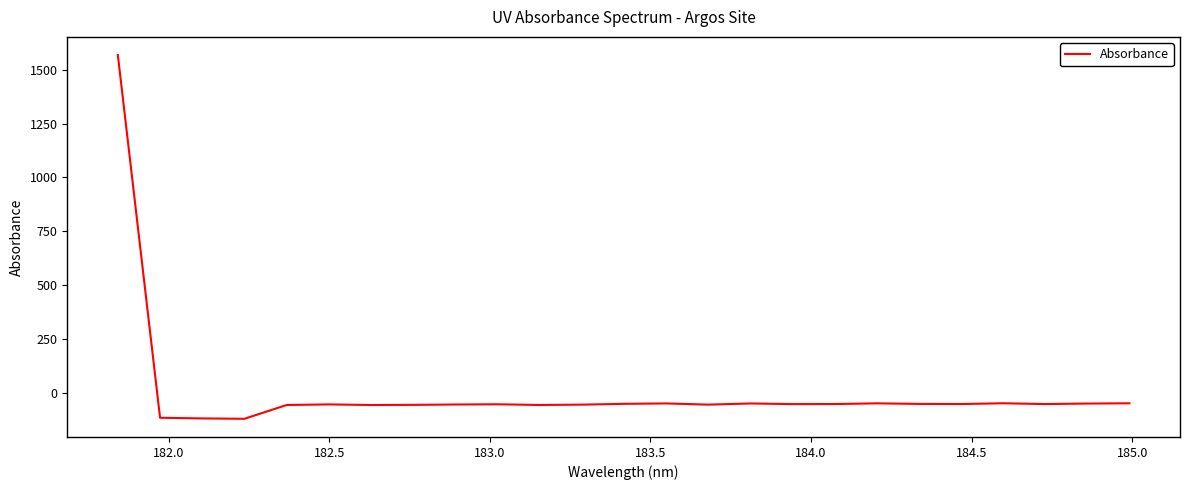

What is the difference between the maximum and minimum values?

1688.3